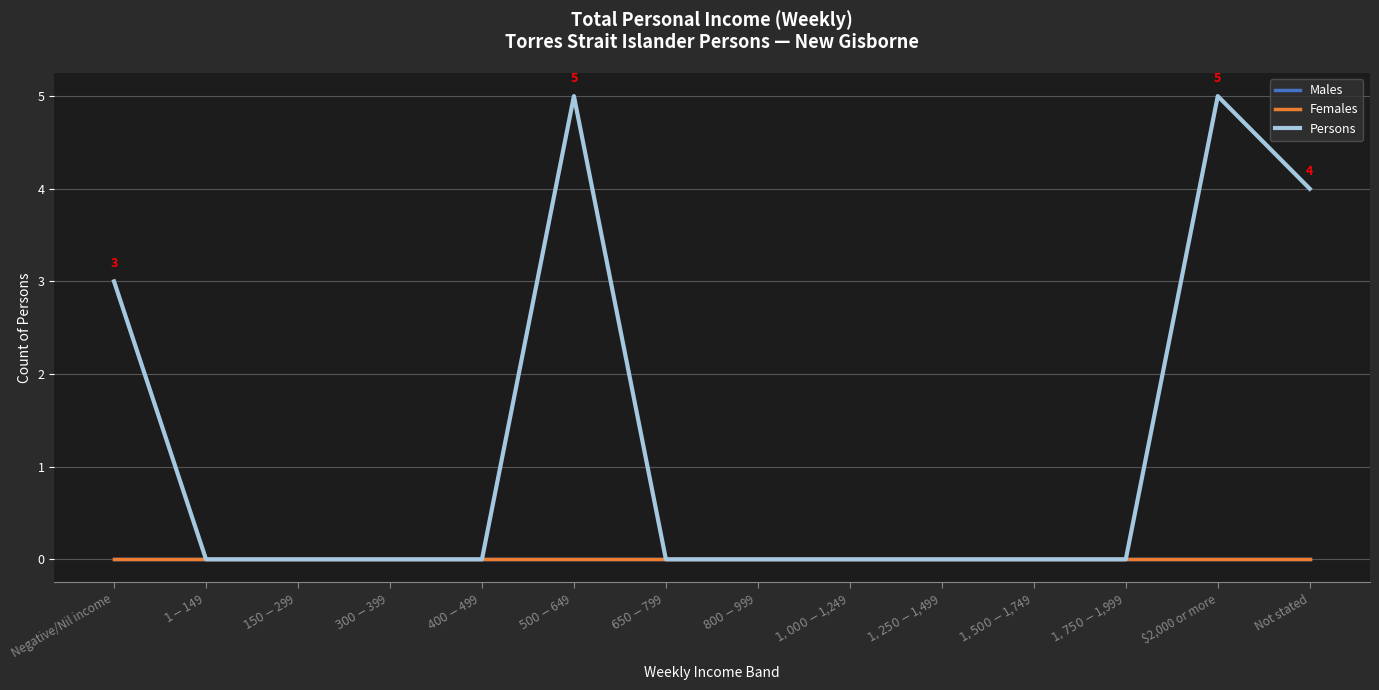

Which label corresponds to the largest value in the chart?

$500-$649